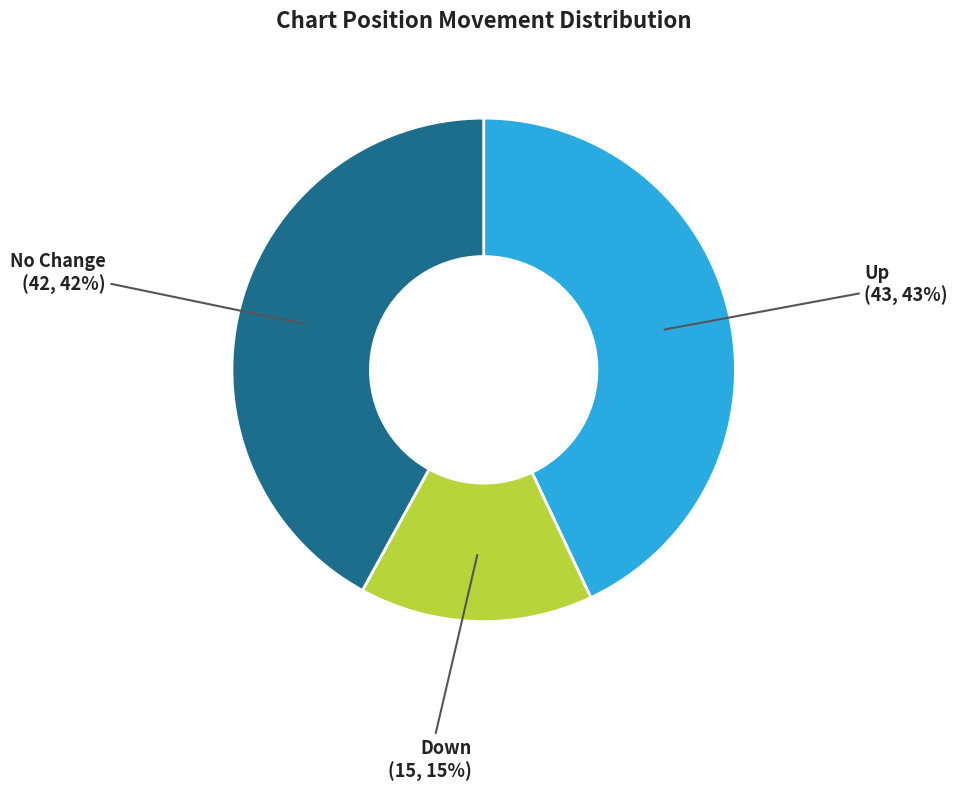

To the nearest percent, what is the average slice percentage?

33%